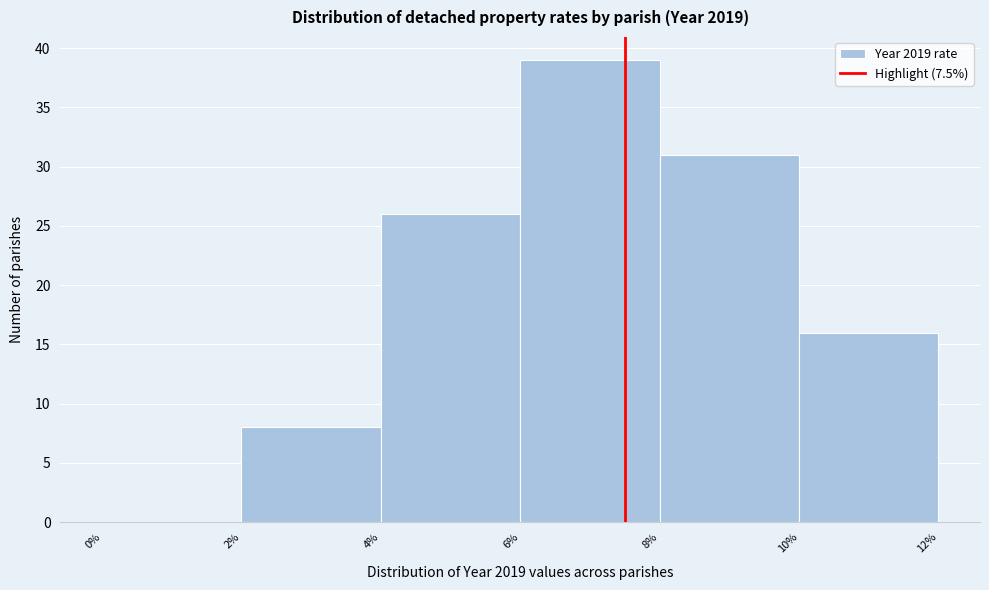

Which range on the x-axis has the tallest bar?

6% to 8%